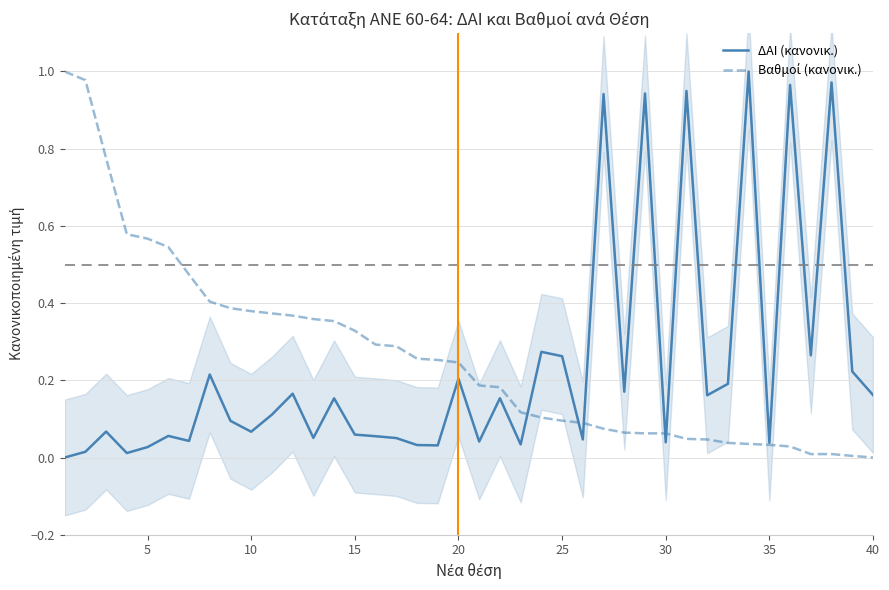

Does the chart have visible grid lines?

Yes